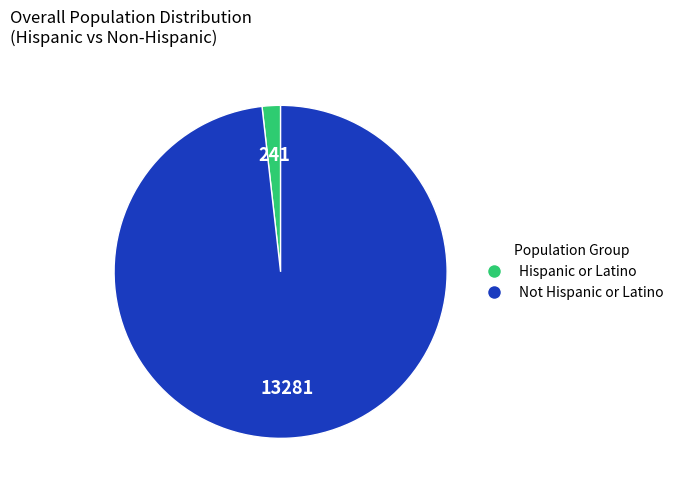

Which slice is the smallest?

Hispanic or Latino